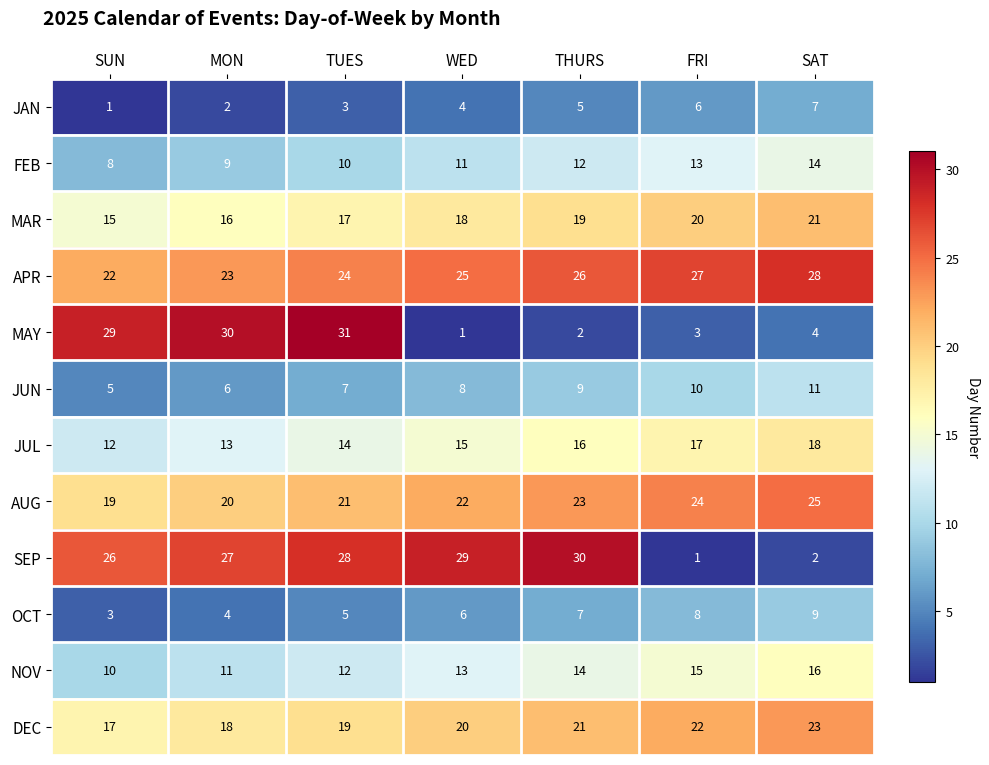

What is the maximum value for MAY?

31